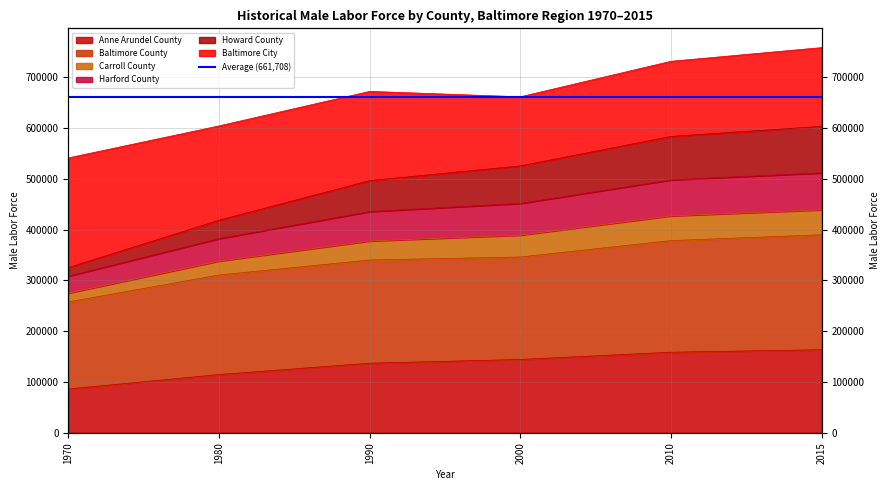

True or false: Harford County and Howard County cross at least once.

False